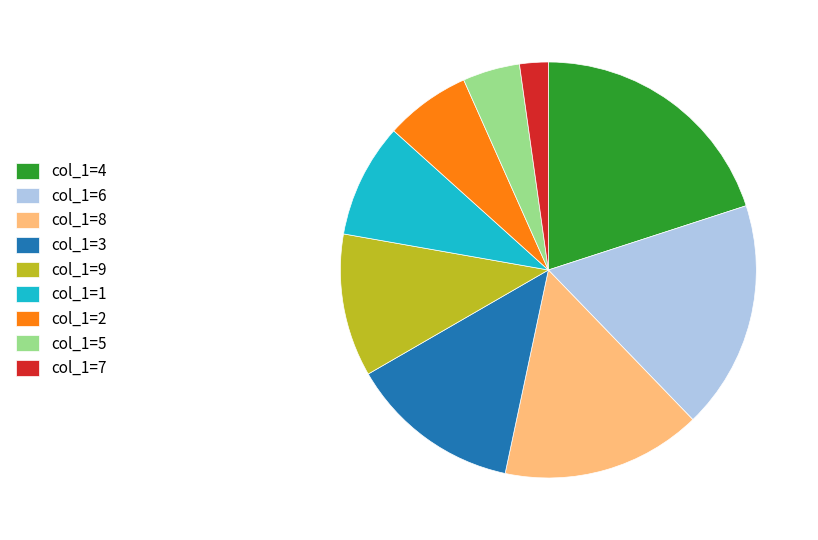

What is the largest slice in the pie chart?

col_1=4